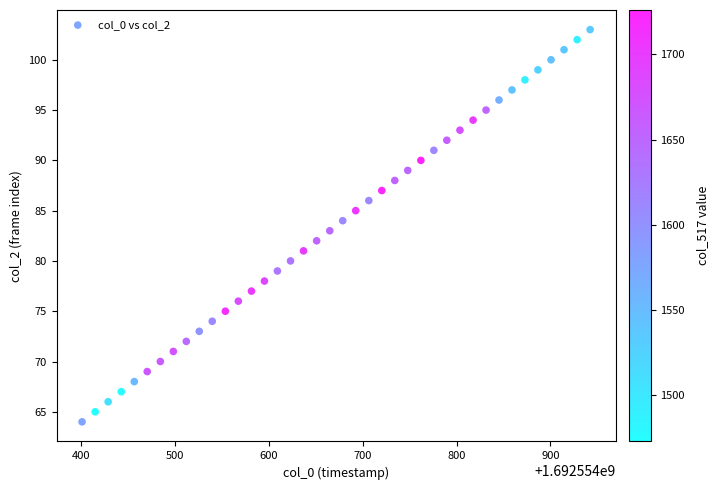

What is the range of Y values (max minus min)?

39